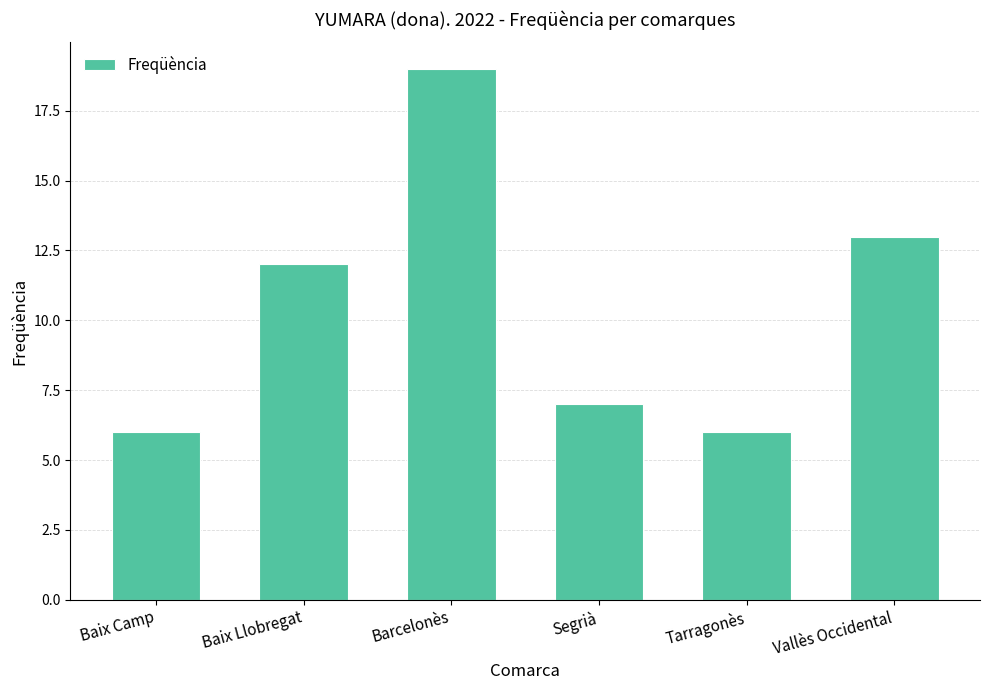

True or false: the data shows 3 at Tarragonès.

False